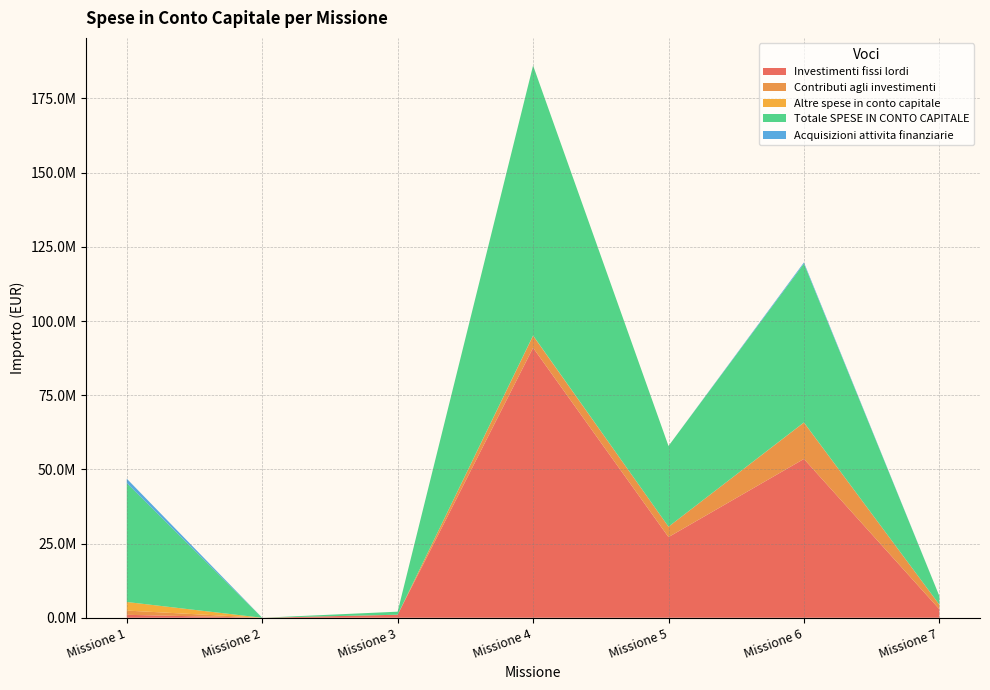

Reading left to right, extract all data points from this chart.

Investimenti fissi lordi: 997621.0	2369.0	1026596.0	90978856.7	27191883.4	53518953.2	2882366.0
Contributi agli investimenti: 1431673.0	0.0	0.0	4057875.1	3503410.1	12255930.3	1535439.0
Altre spese in conto capitale: 2895196.0	0.0	0.0	89526.0	3030.0	48715.0	11332.0
Totale SPESE IN CONTO CAPITALE: 40076140.8	2369.0	1026596.0	90978856.7	27191883.4	53518953.2	2882366.0
Acquisizioni attivita finanziarie: 1463615.1	0.0	0.0	0.0	0.0	399600.0	0.0